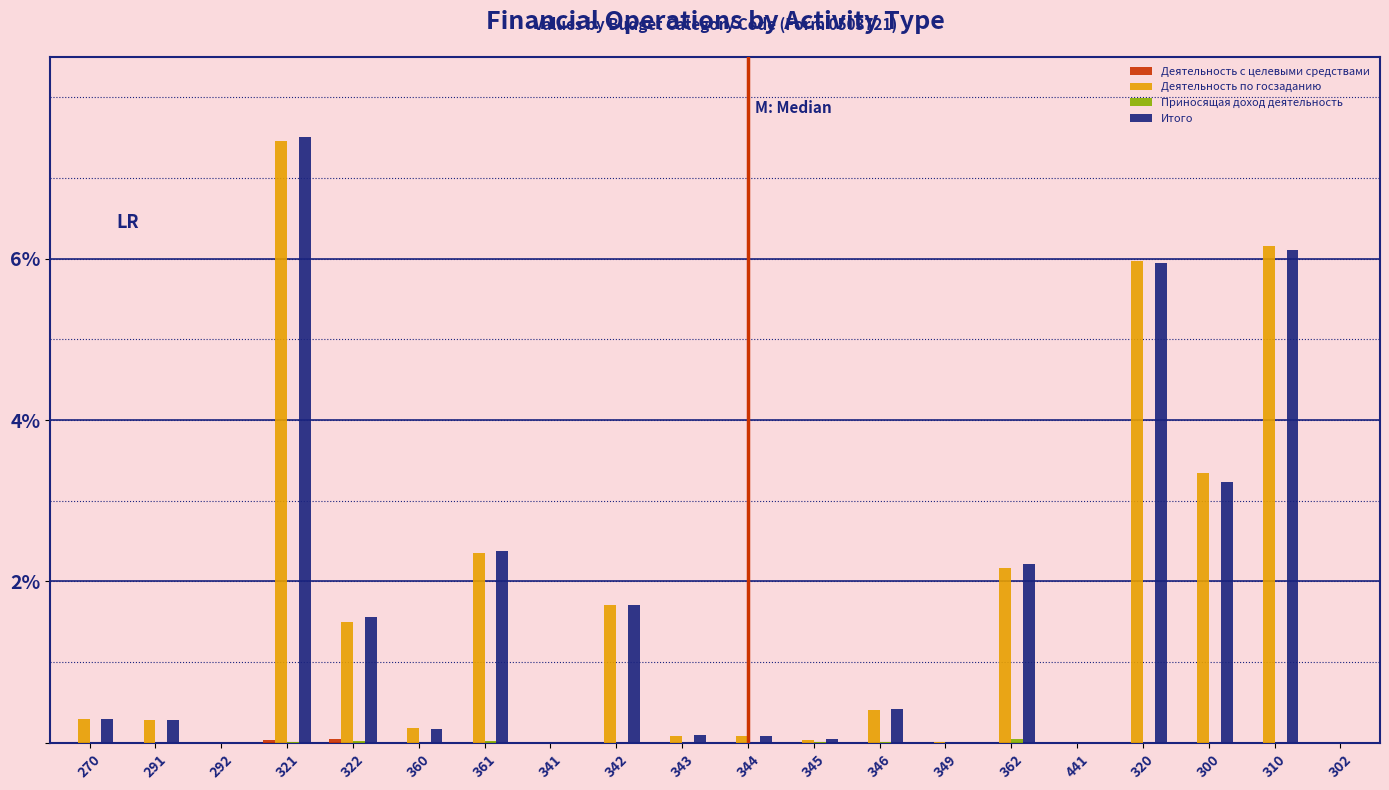

At which label does Деятельность по госзаданию reach its peak?

321